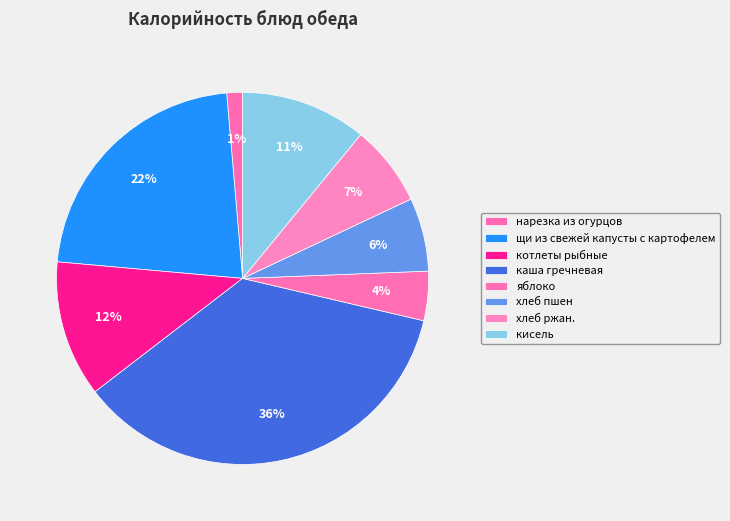

How many slices are in this pie chart?

8